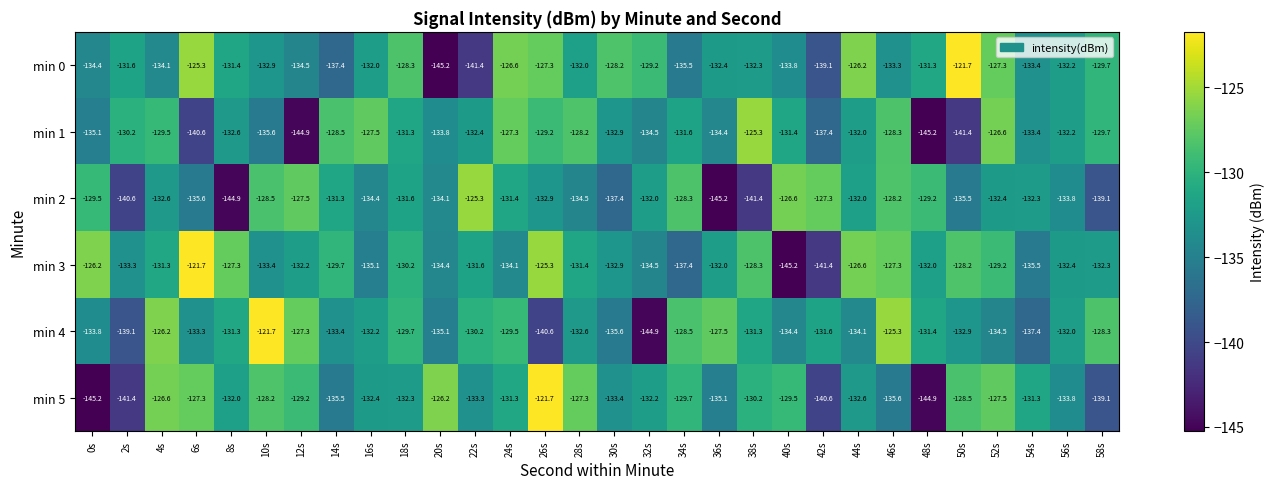

Is the value of min 3 at 54s greater than the value of min 2 at 16s?

No